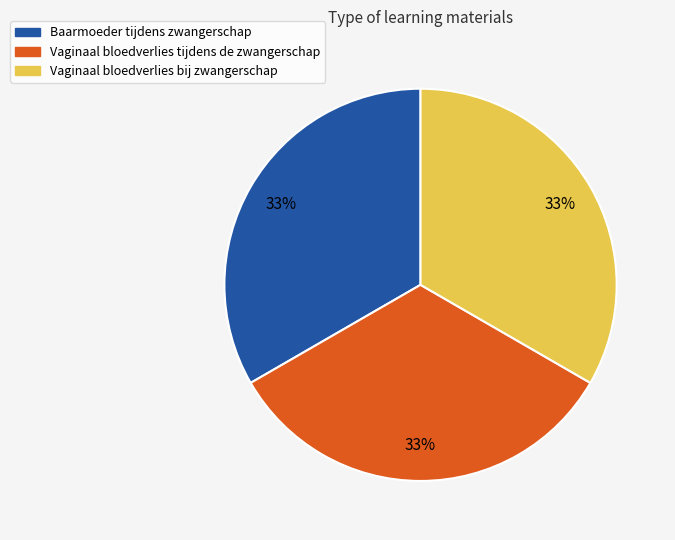

To the nearest percent, what is the average slice percentage?

33%